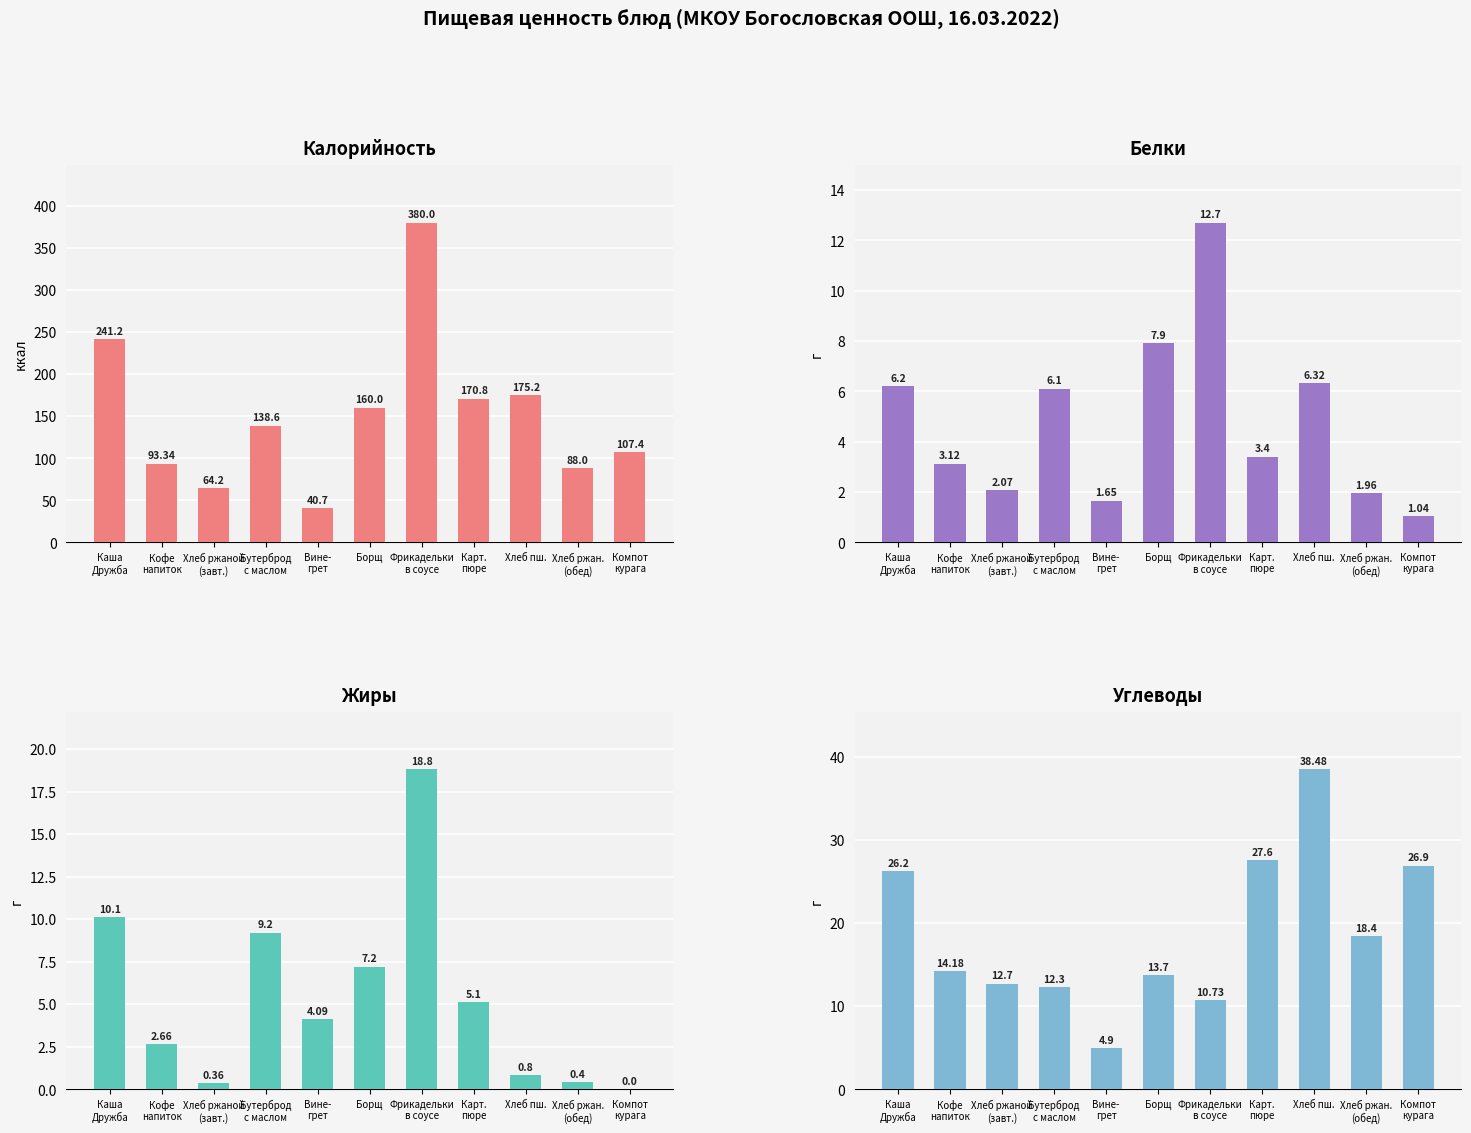

Is it true that Углеводы equals 26.9 at Компот
курага?

True